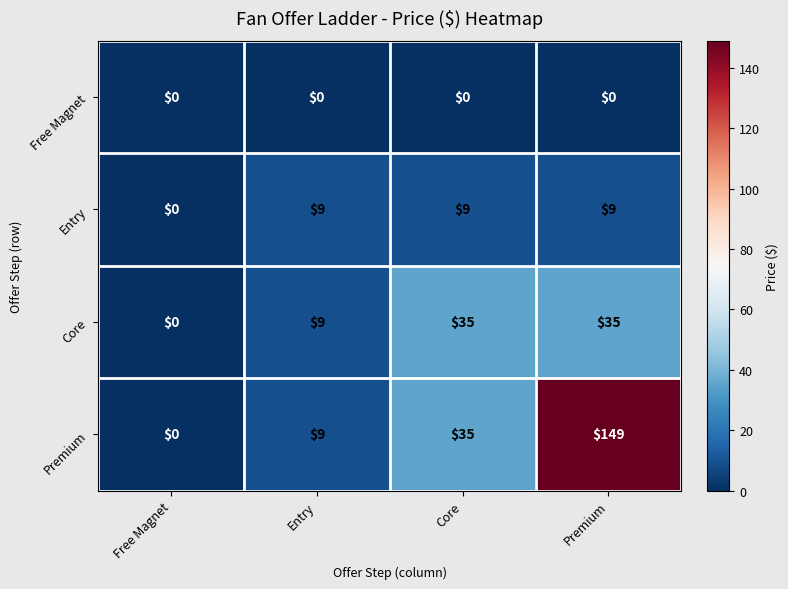

Between Free Magnet and Premium, which series saw the biggest shift?

Premium